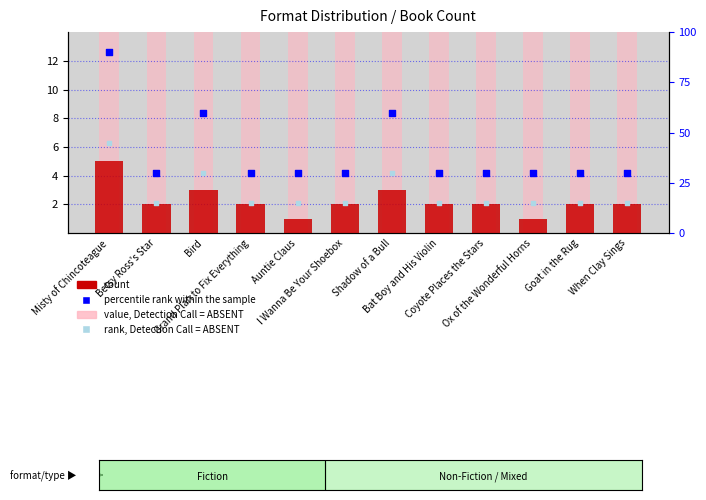

What is the total value across all series at When Clay Sings?

72